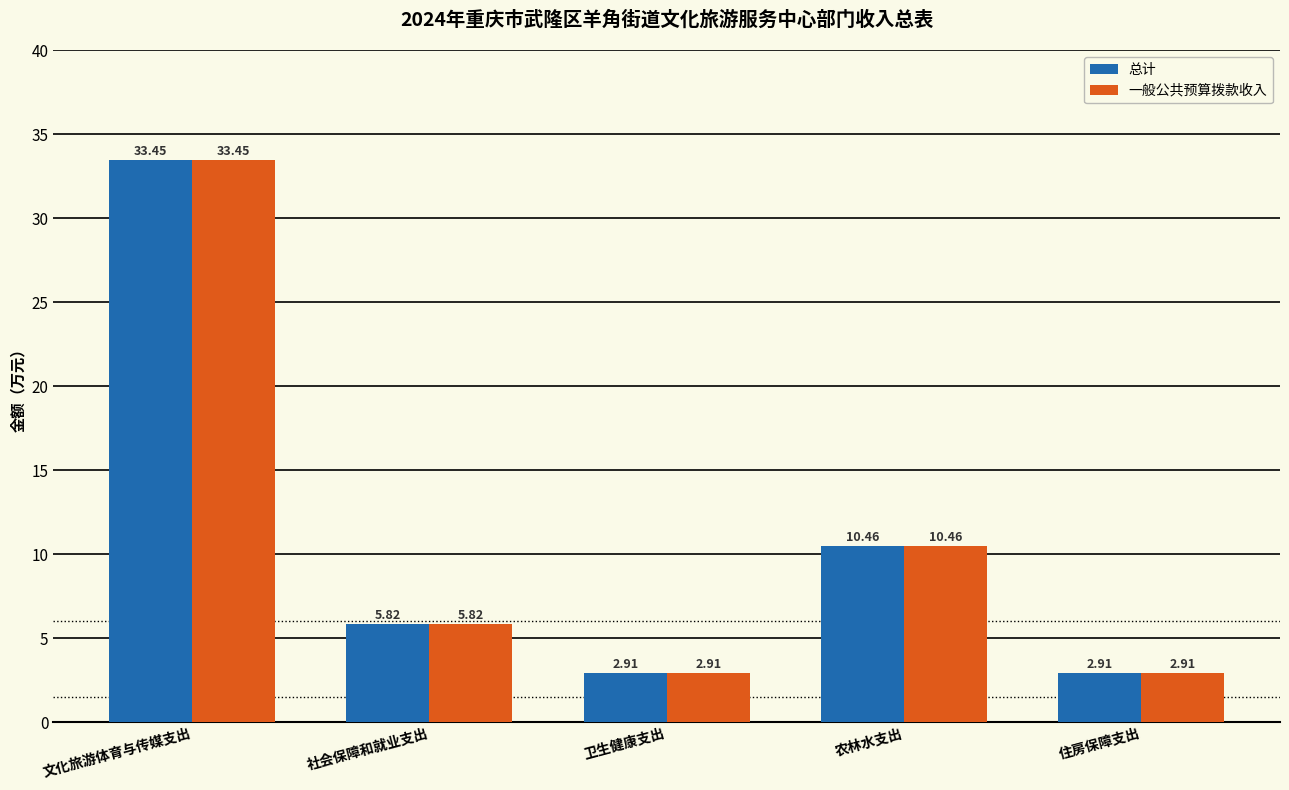

What is the difference between the second highest and minimum values in the 一般公共预算拨款收入 series?

7.6